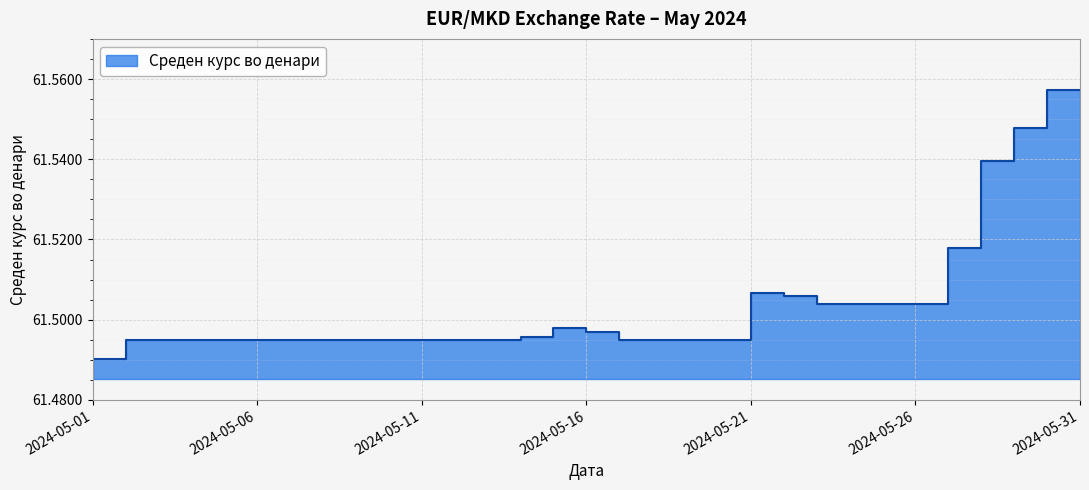

What is the ratio of the value at 2024-05-31 to the value at 2024-05-07?

1.0